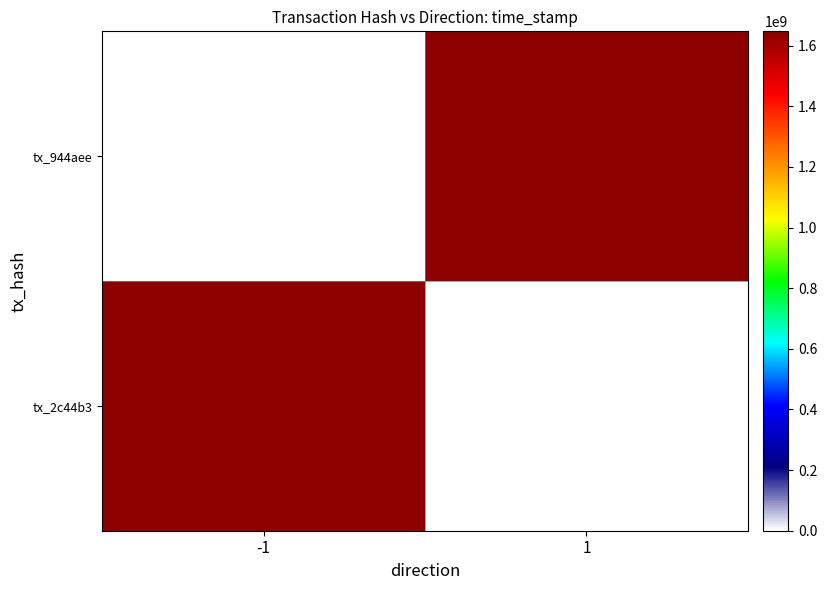

Reading left to right, extract all data points from this chart.

tx_2c44b3: -1=1647579540	1=0
tx_944aee: -1=0	1=1647578874